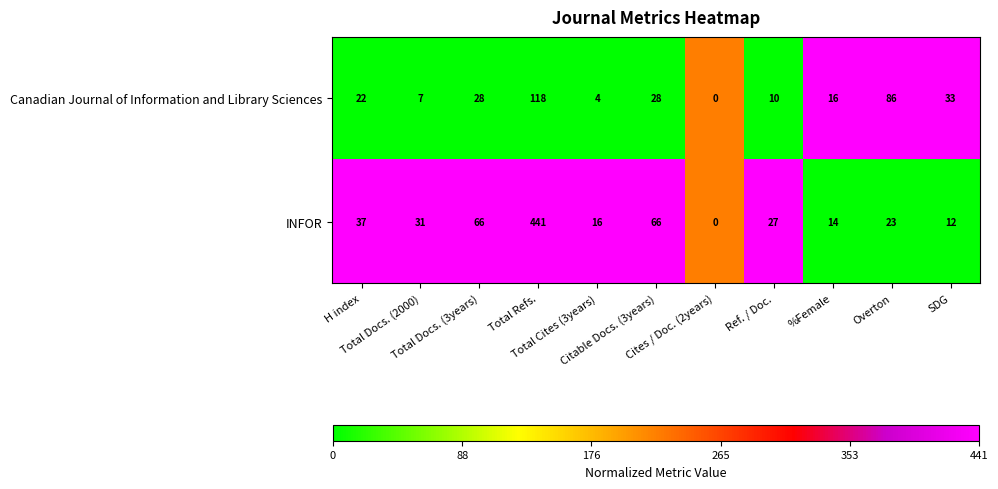

What is the difference between the highest and lowest values at Total Docs. (2000)?

24